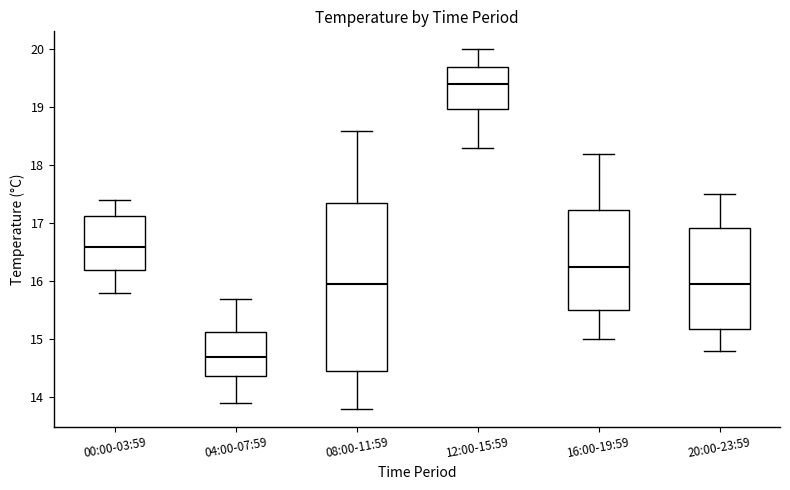

Reading left to right, transcribe this box plot: for each box, give where its median line is, the range the box spans, and where its two whiskers end, as read against the y-axis. The values are not printed on the chart, so give them approximately, as read against the axis.

00:00-03:59: median 16.6, box 16.2 to 17.1, whiskers 15.8 to 17.4
04:00-07:59: median 14.7, box 14.4 to 15.1, whiskers 13.9 to 15.7
08:00-11:59: median 16.0, box 14.5 to 17.4, whiskers 13.8 to 18.6
12:00-15:59: median 19.4, box 19.0 to 19.7, whiskers 18.3 to 20.0
16:00-19:59: median 16.3, box 15.5 to 17.2, whiskers 15.0 to 18.2
20:00-23:59: median 16.0, box 15.2 to 16.9, whiskers 14.8 to 17.5